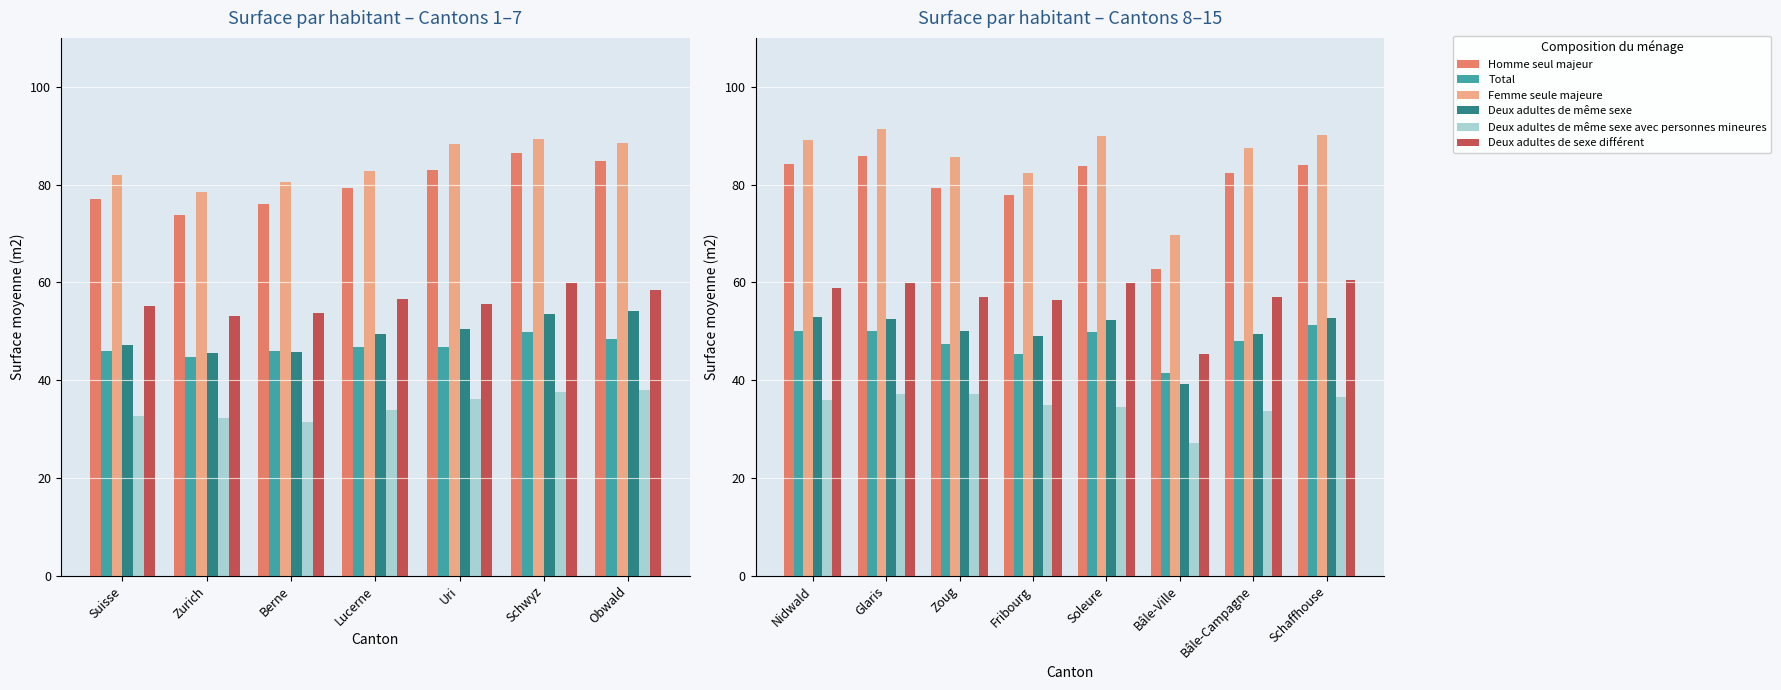

What is the minimum value shown in the chart?

27.1